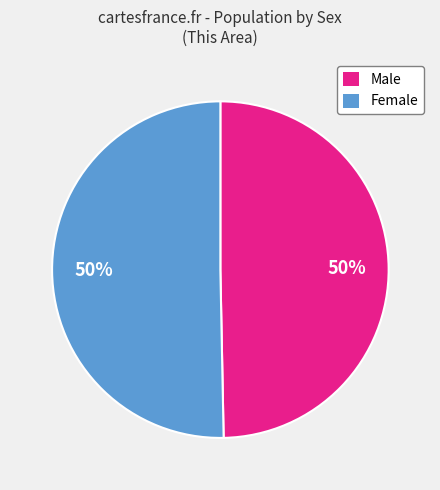

Approximately how many times larger is the value at Male compared to Female?

1.0